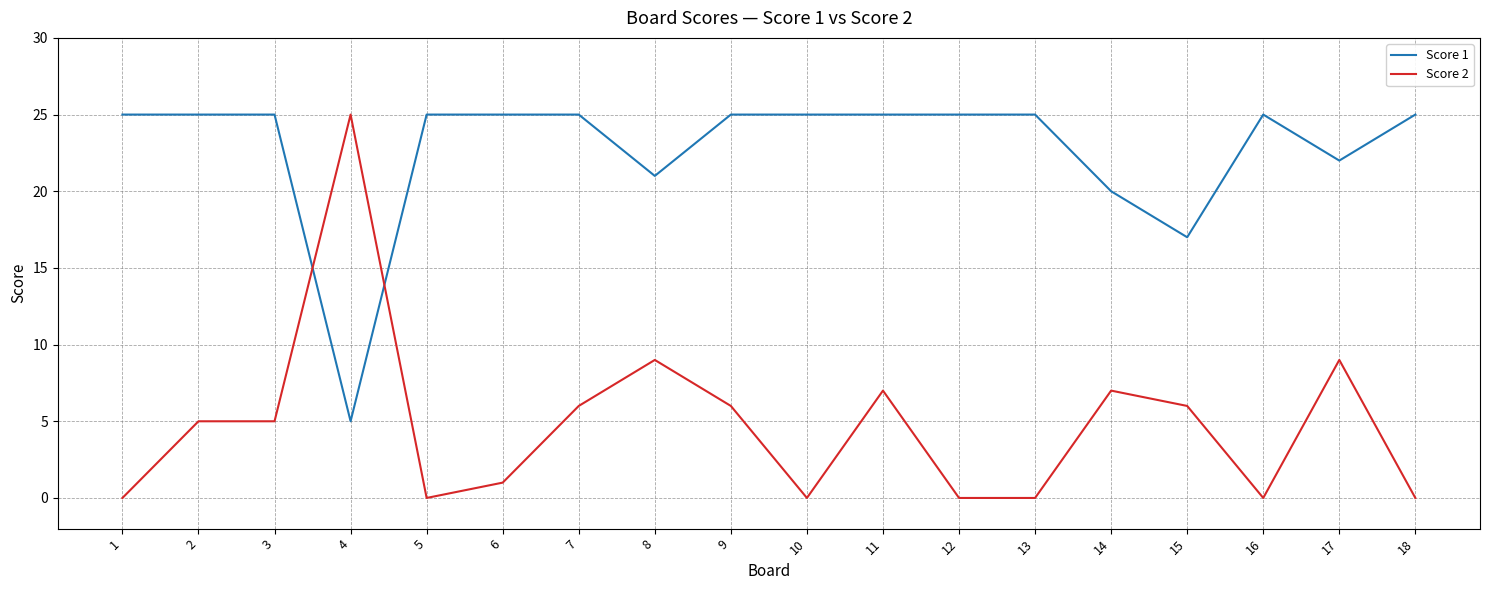

What are all the series names shown in the legend?

Score 1, Score 2